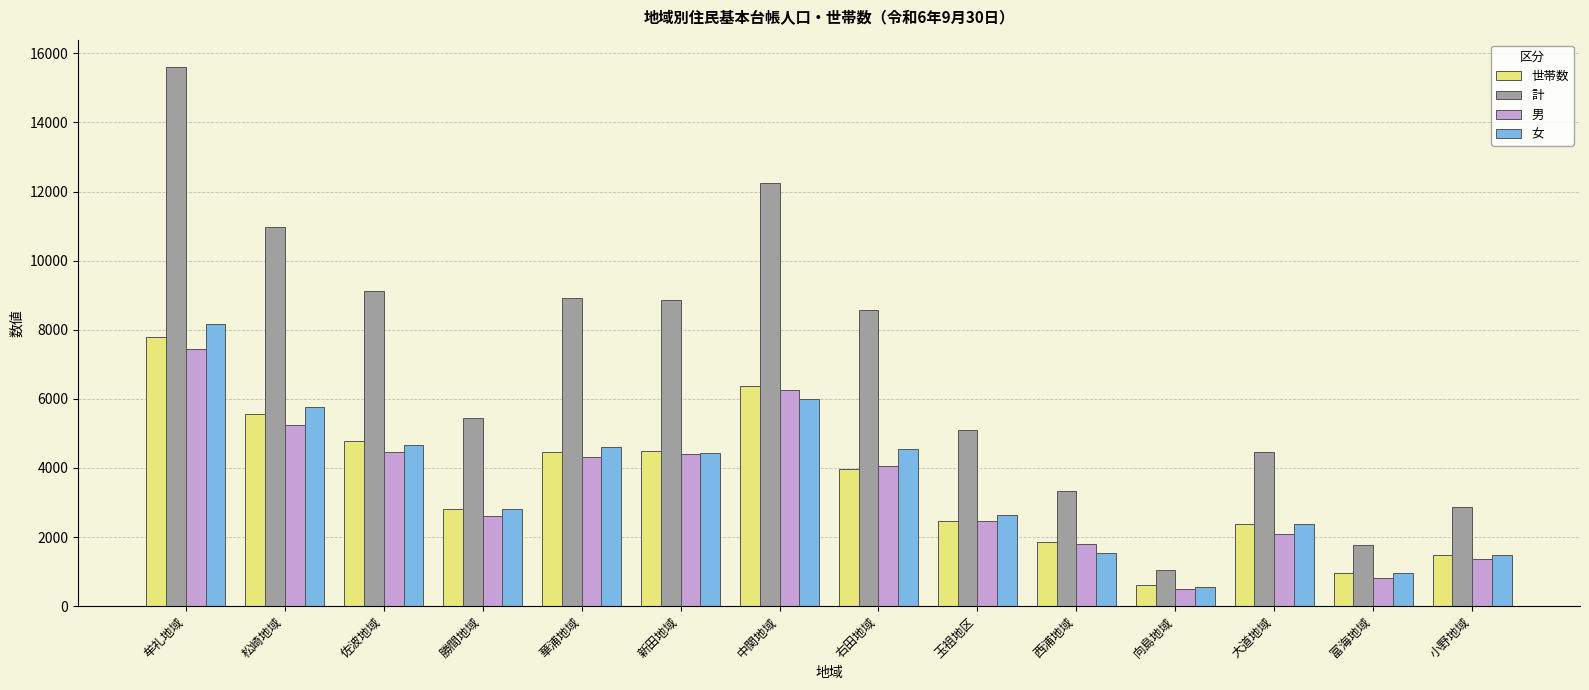

Which series has the largest range (max minus min)?

計